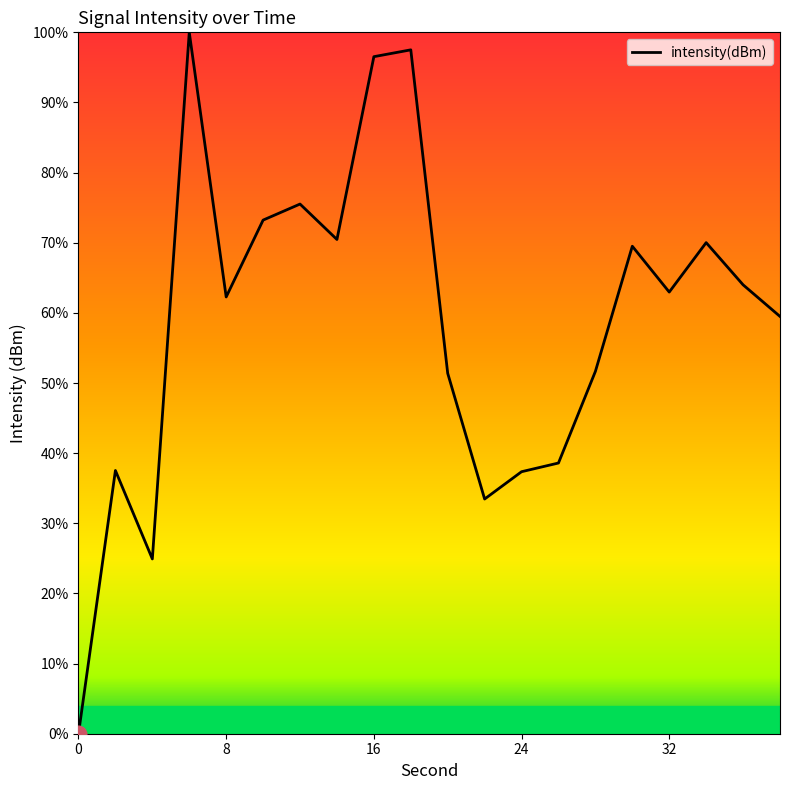

What is the difference between the maximum and minimum values?

100.0